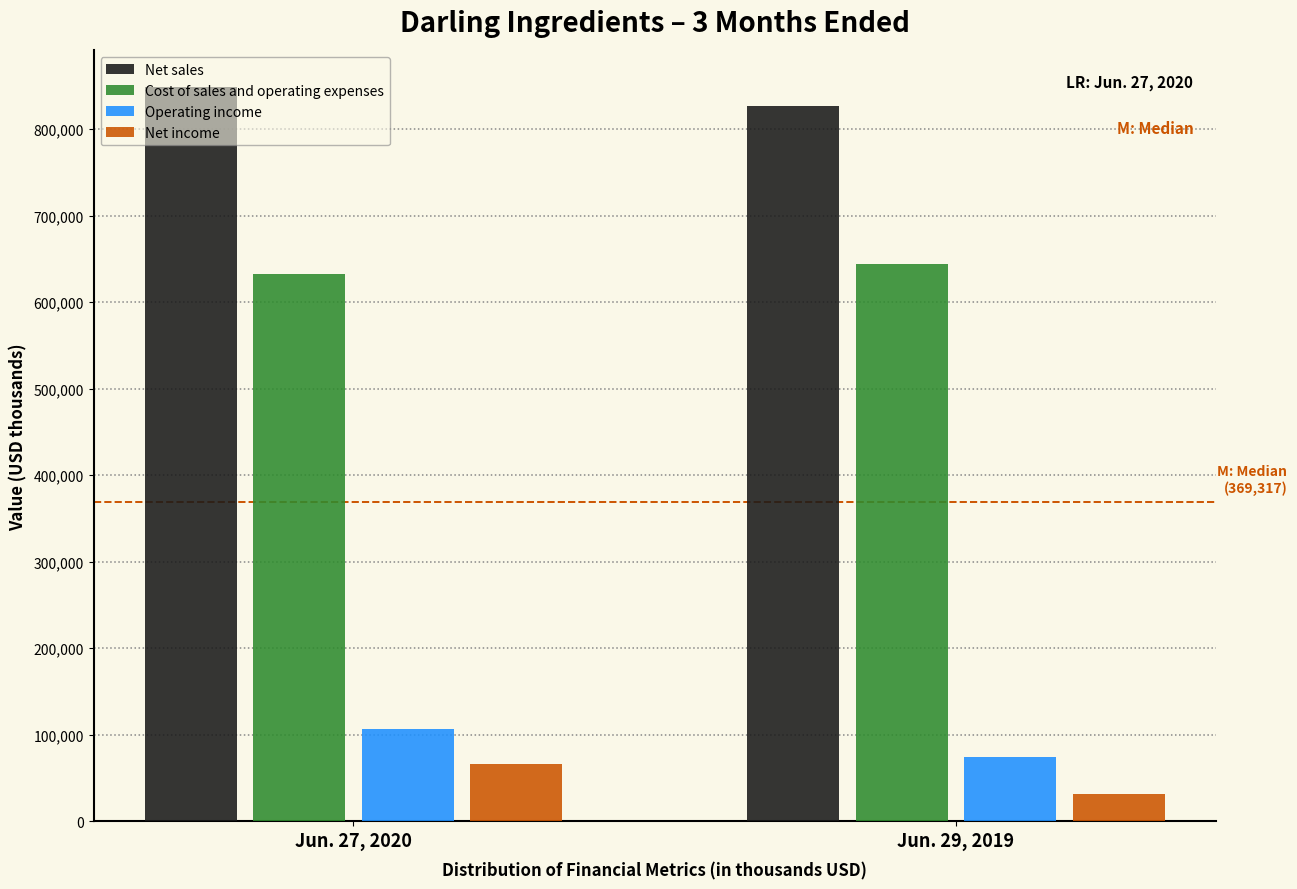

What is the total value across all series at Jun. 27, 2020?

1653803